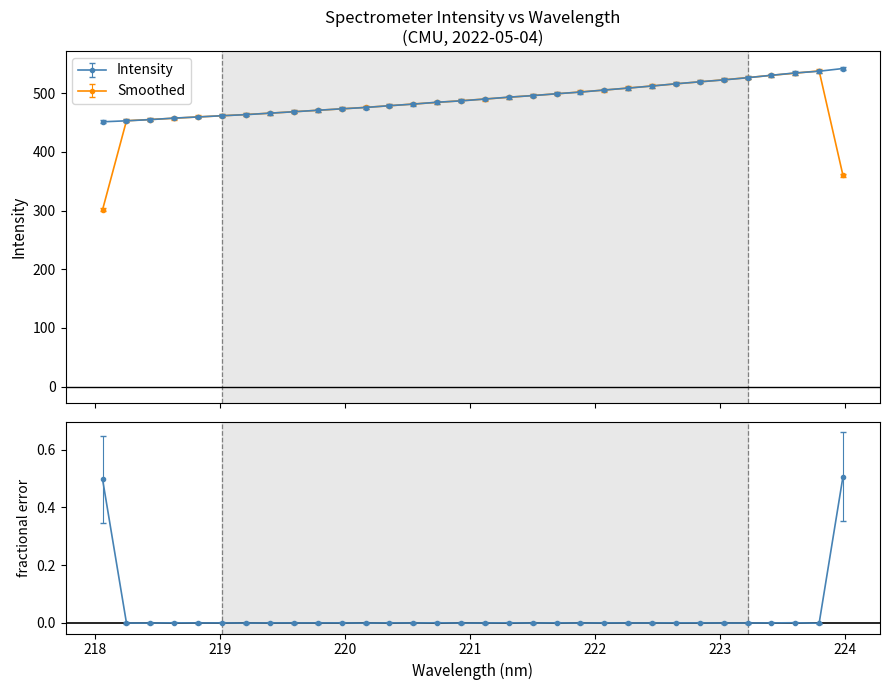

What is the greatest value displayed?

542.1